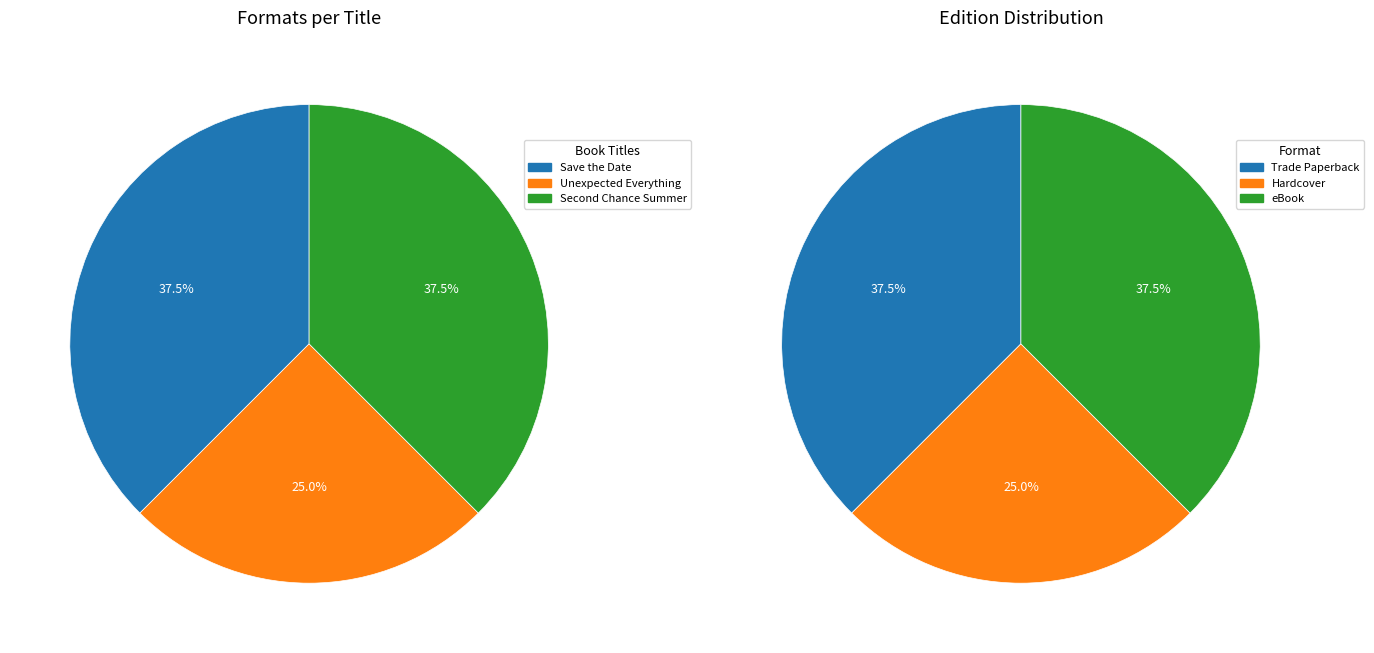

To the nearest percent, what is the average slice percentage?

33%